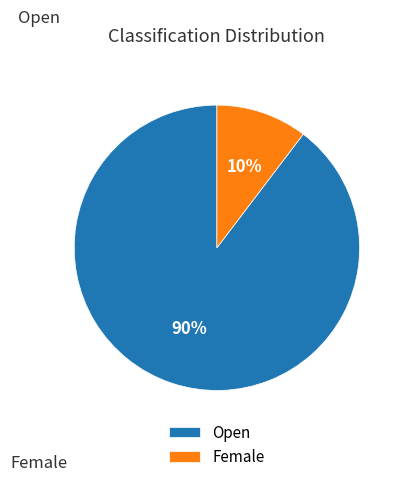

What is the largest slice in the pie chart?

Open